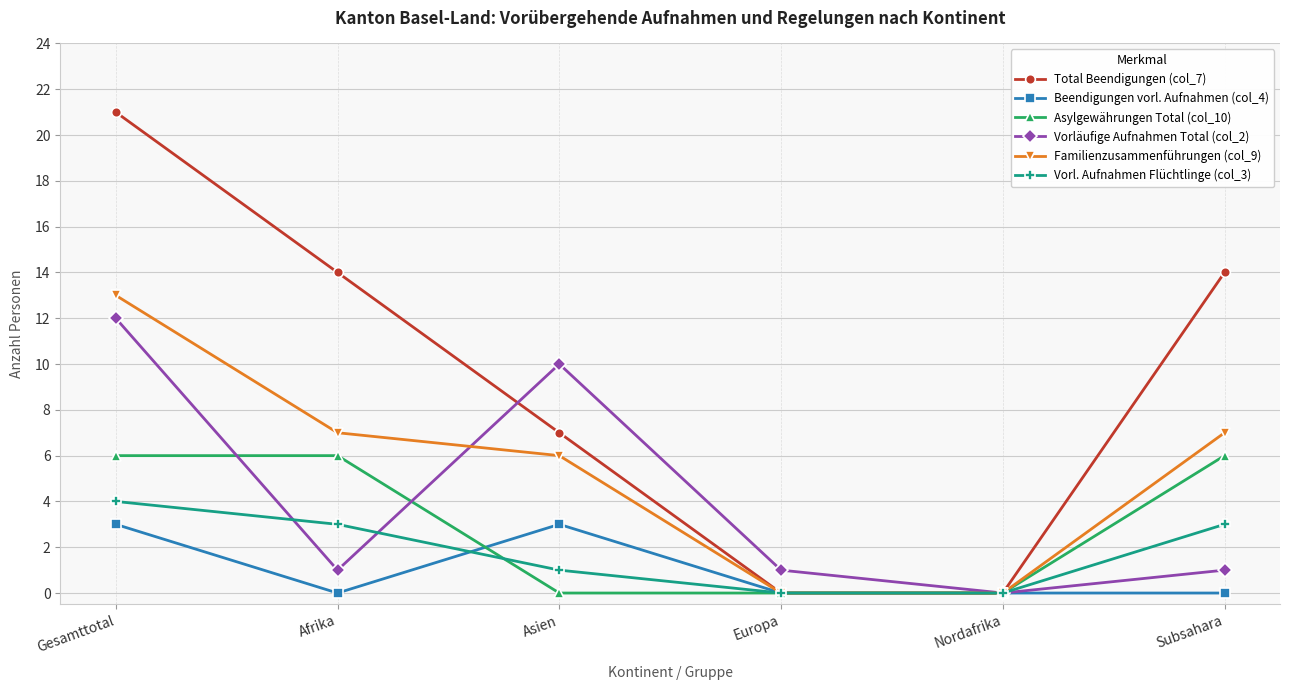

Reading left to right, extract all data points from this chart.

Total Beendigungen (col_7): 21	14	7	0	0	14
Beendigungen vorl. Aufnahmen (col_4): 3	0	3	0	0	0
Asylgewährungen Total (col_10): 6	6	0	0	0	6
Vorläufige Aufnahmen Total (col_2): 12	1	10	1	0	1
Familienzusammenführungen (col_9): 13	7	6	0	0	7
Vorl. Aufnahmen Flüchtlinge (col_3): 4	3	1	0	0	3